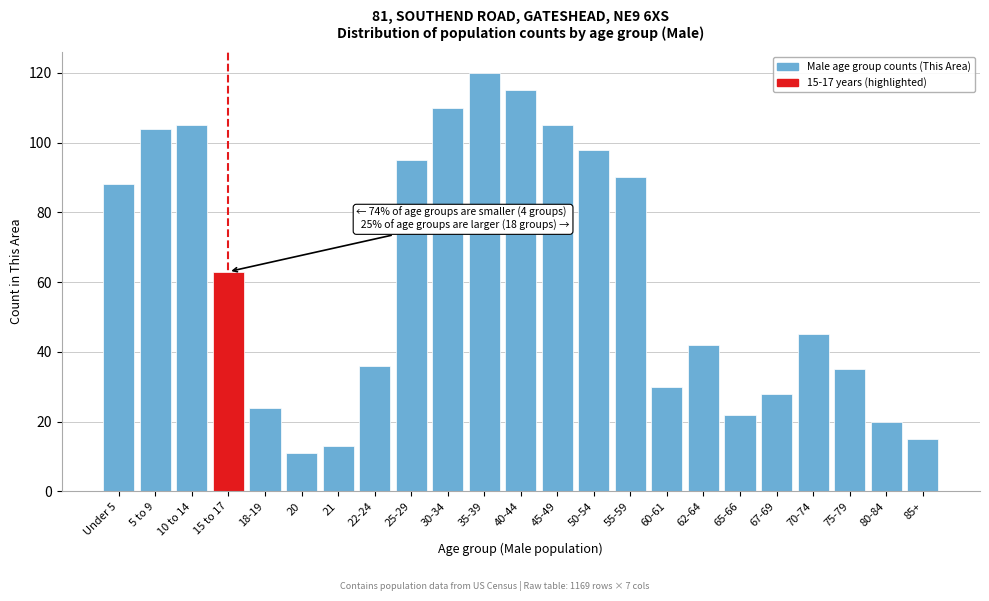

Reading left to right, extract all data points from this chart.

Under 5=88	5 to 9=104	10 to 14=105	15 to 17=63	18-19=24	20=11	21=13	22-24=36	25-29=95	30-34=110	35-39=120	40-44=115	45-49=105	50-54=98	55-59=90	60-61=30	62-64=42	65-66=22	67-69=28	70-74=45	75-79=35	80-84=20	85+=15